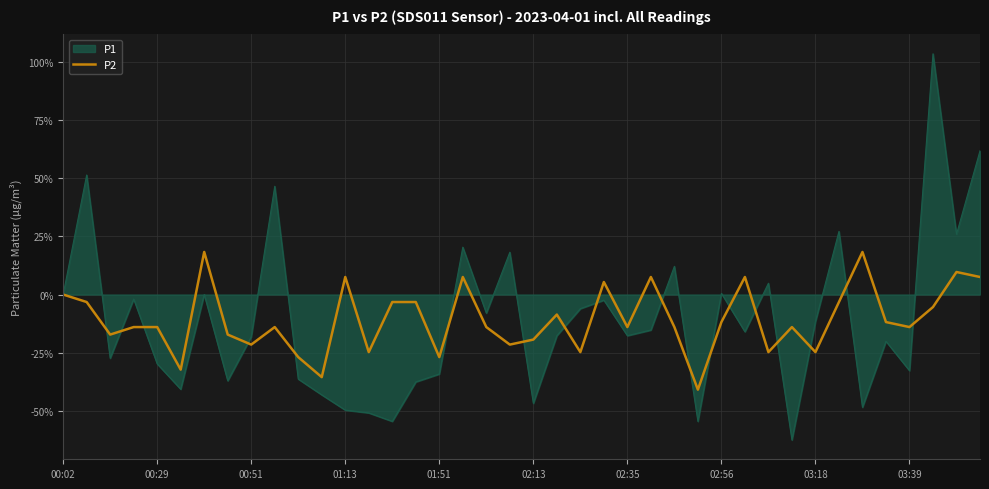

What is the lowest value of the P2 series?

-40.9